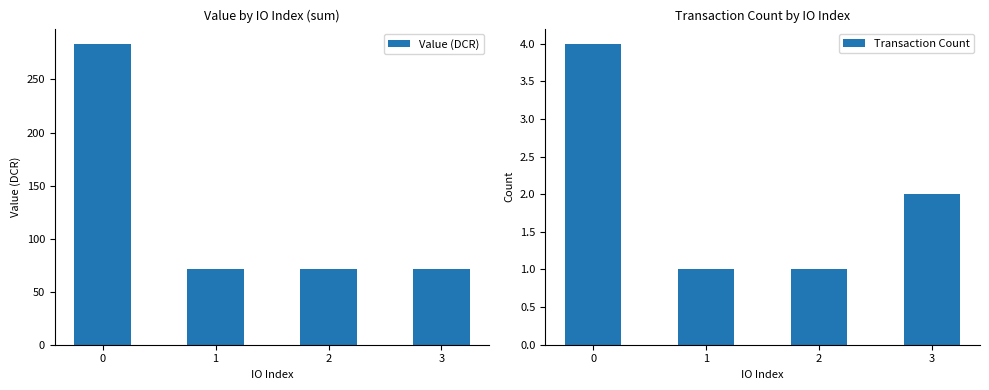

Is the value of Transaction Count at 2 greater than the value of Value (DCR) at 3?

No